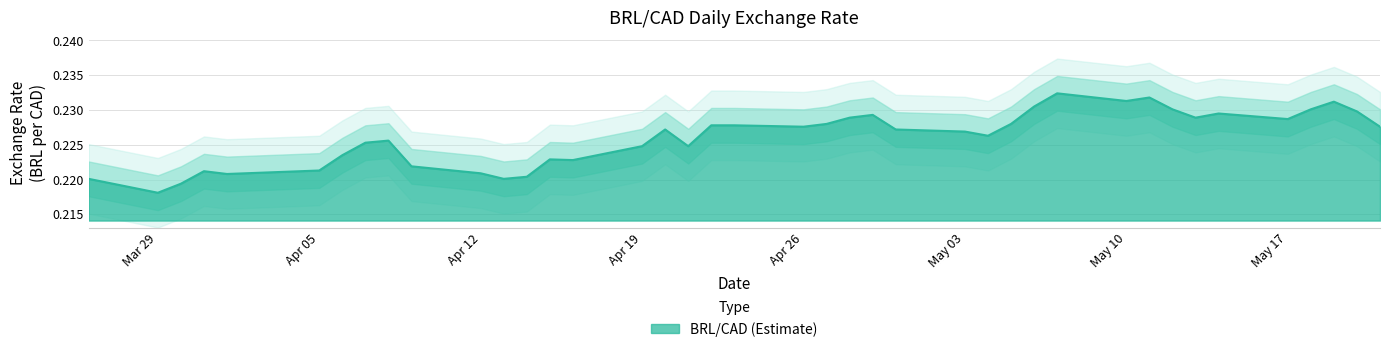

What is the approximate value at 2021-04-09?

0.2